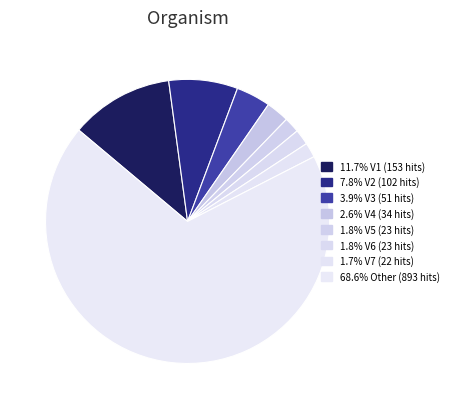

How many segments does this pie chart have?

8